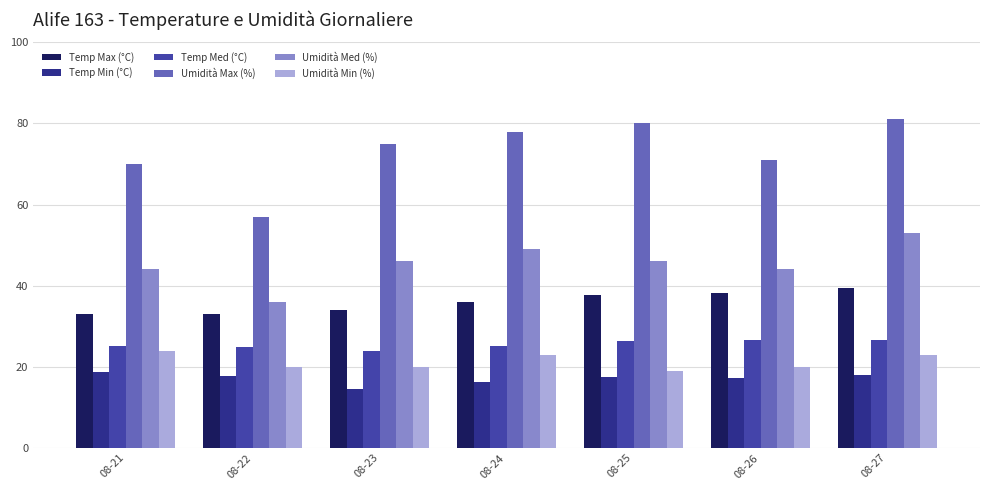

At which label does Temp Min (°C) first exceed 17?

08-21